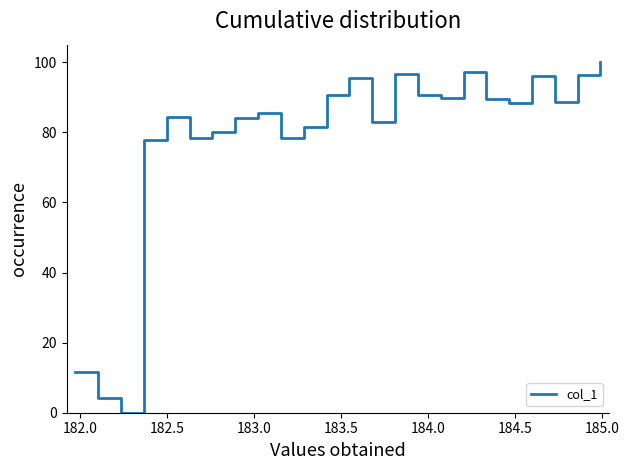

What is the maximum value shown in the chart?

100.0